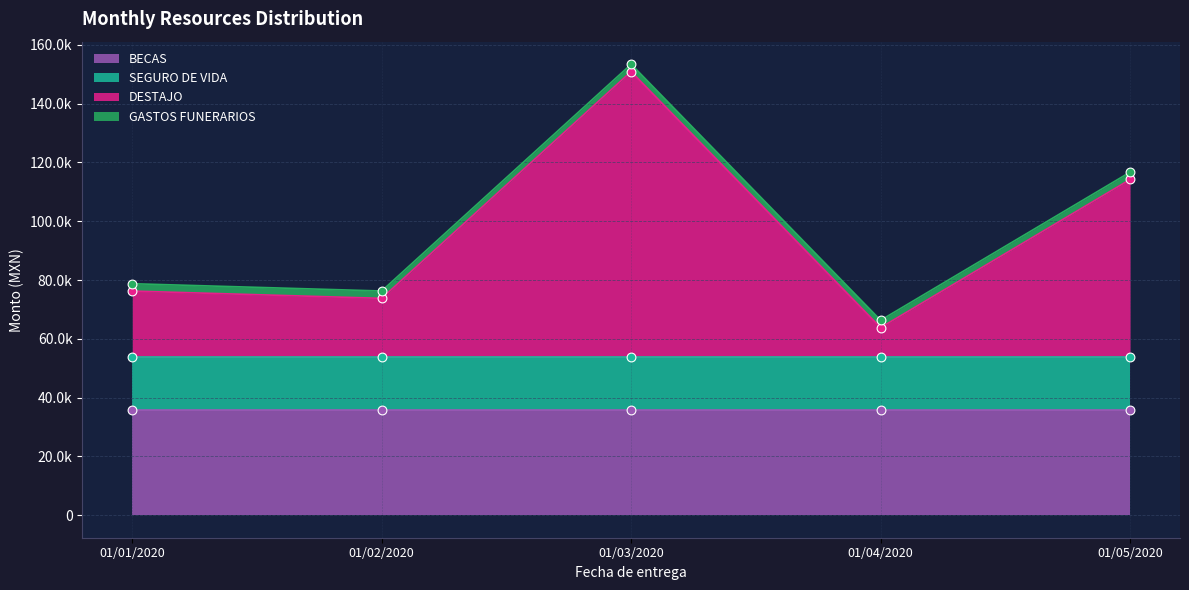

Which series has the largest Y range (max minus min)?

DESTAJO